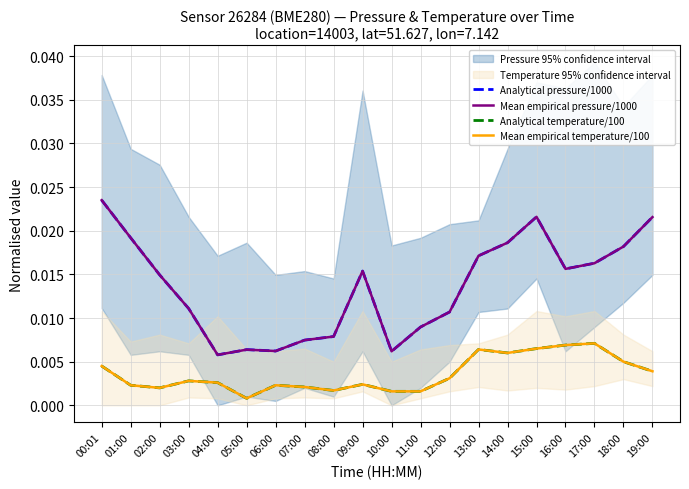

True or false: Analytical pressure/1000 has a value of 0.0 at 04:00.

True